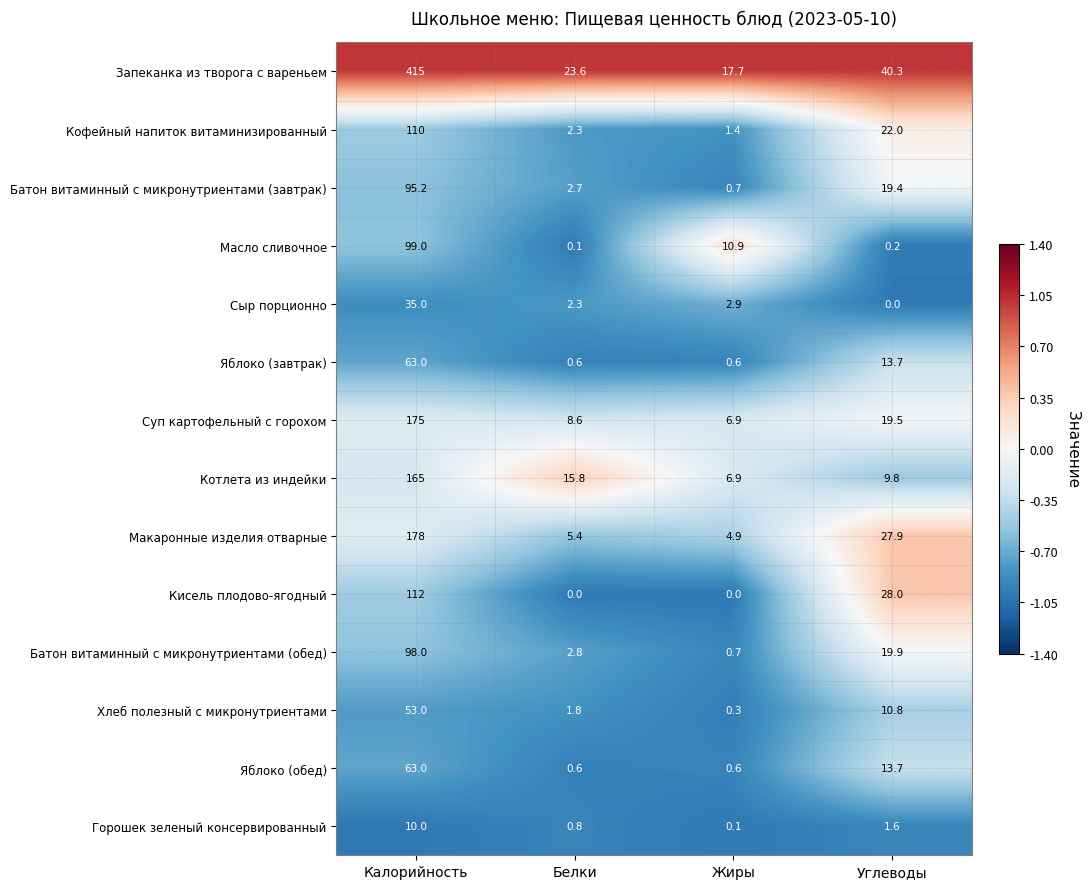

What is the difference between the highest and lowest values at Углеводы?

40.3